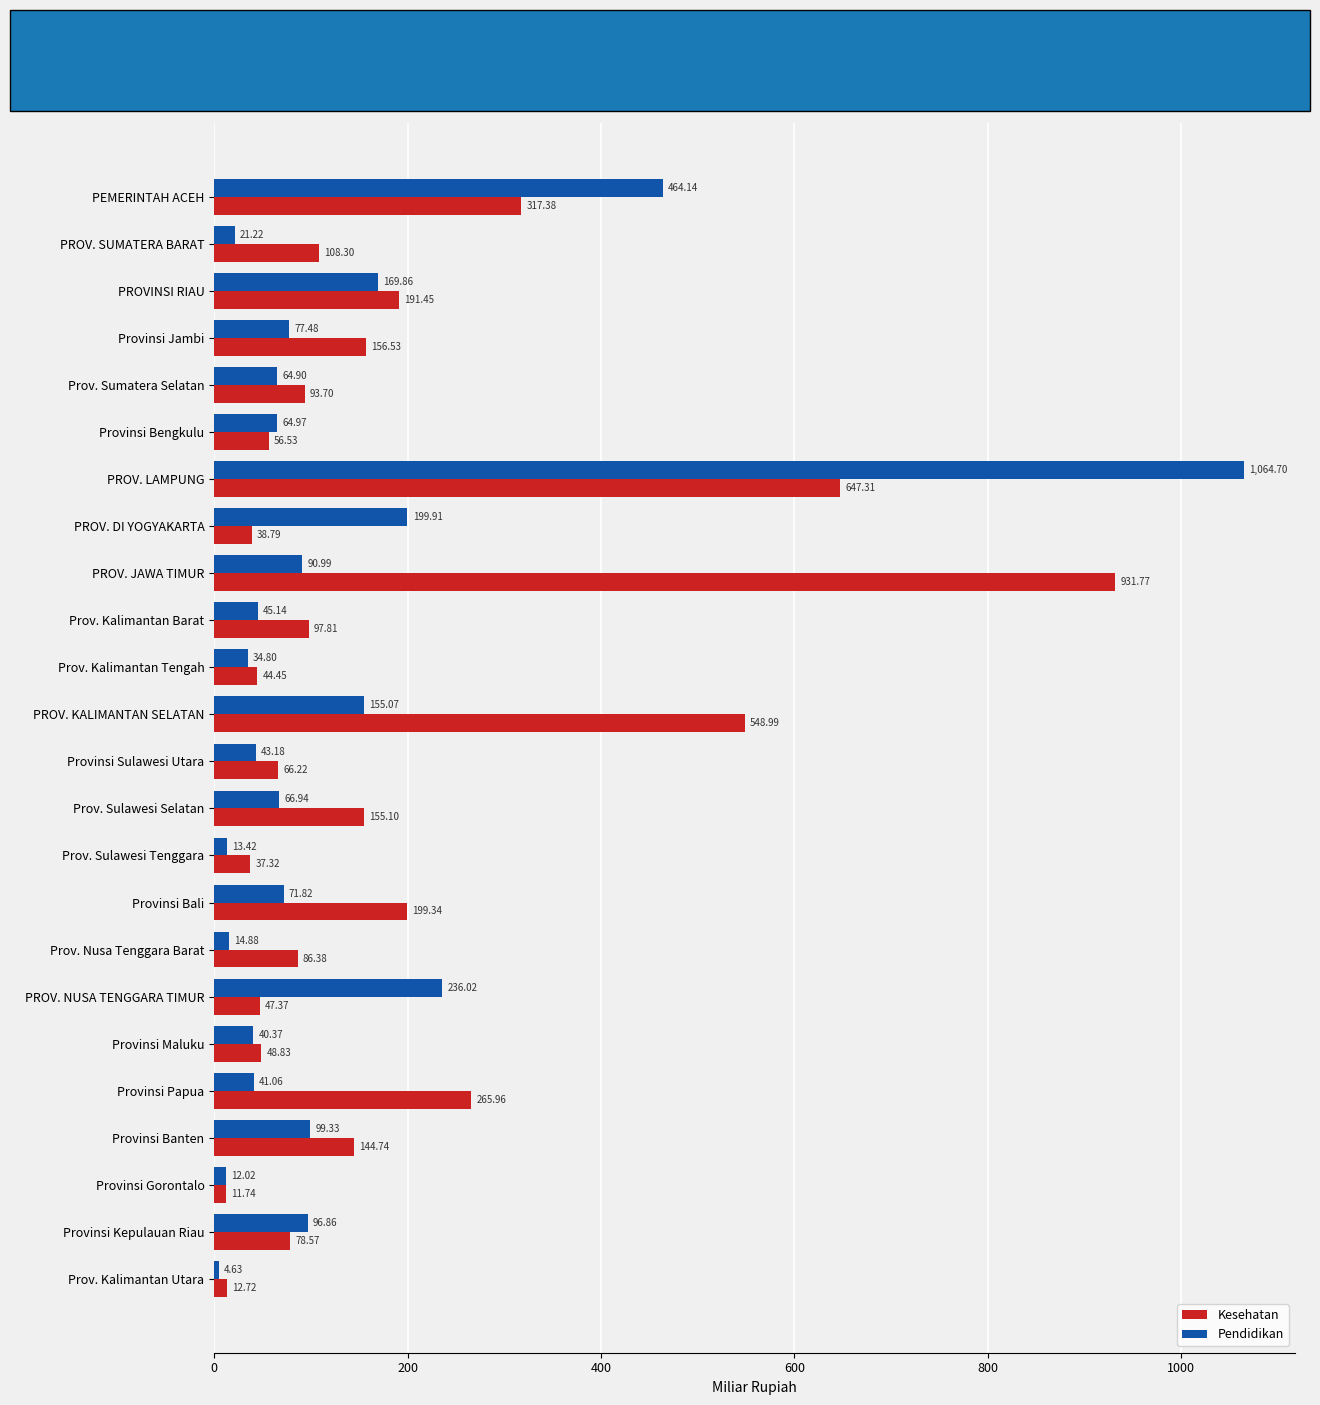

At how many categories does at least one series exceed 987?

1